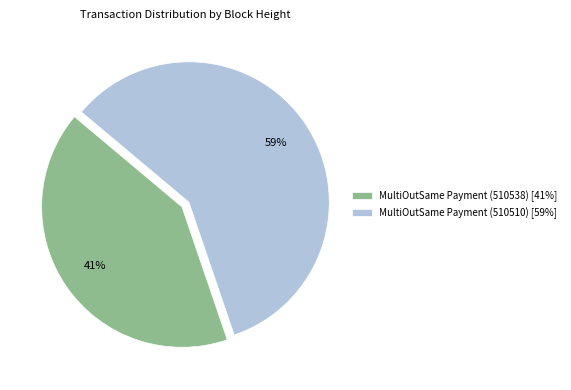

What is the smallest slice in the pie chart?

MultiOutSame Payment (510538)